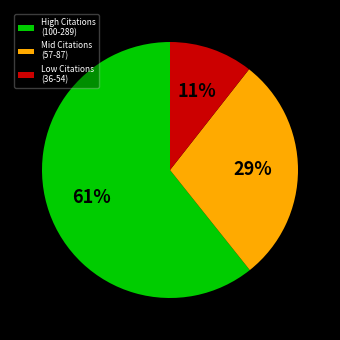

Which slice is the largest?

High Citations (100-289)